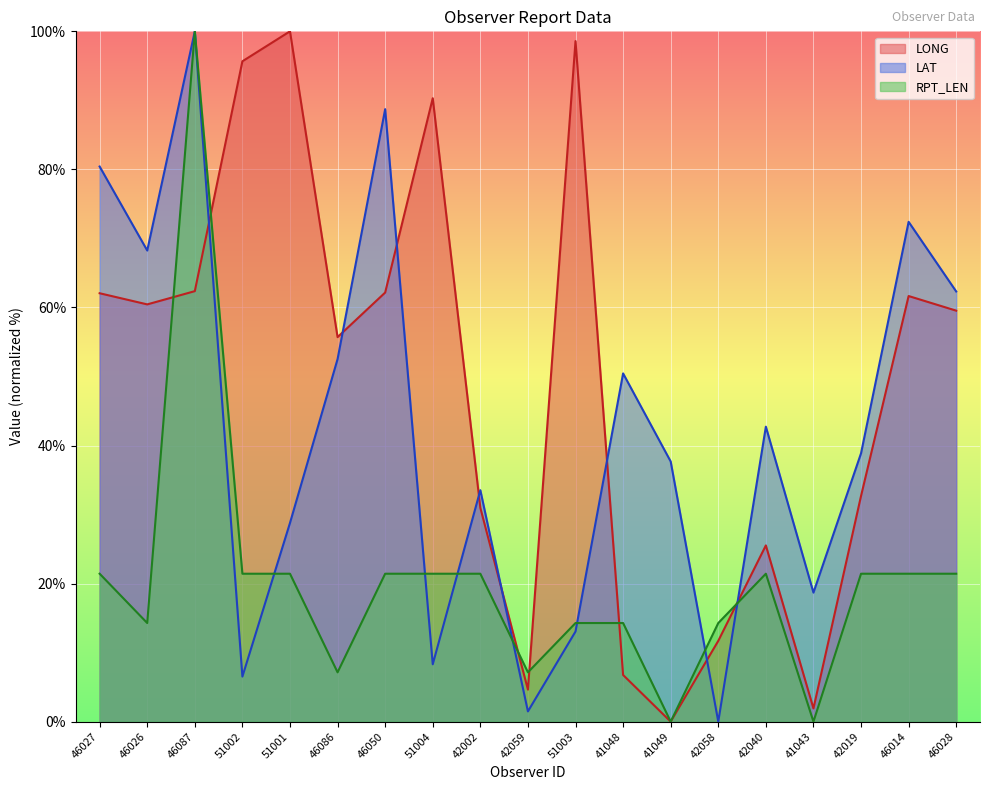

What is the maximum value shown in the chart?

100.0